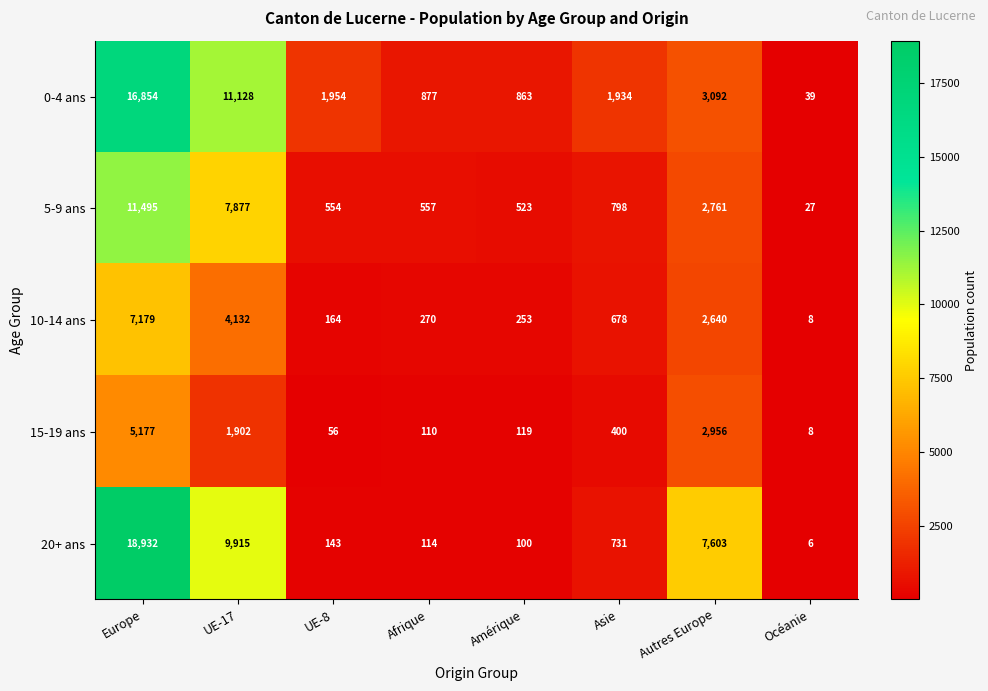

What is the smallest value displayed?

6